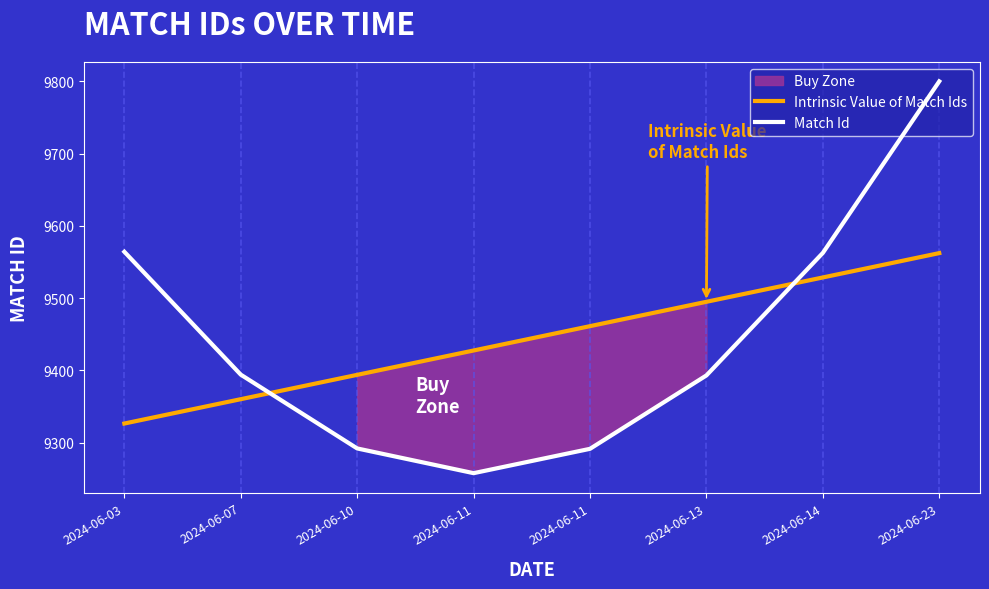

Where is the first local minimum for Match Id?

2024-06-11